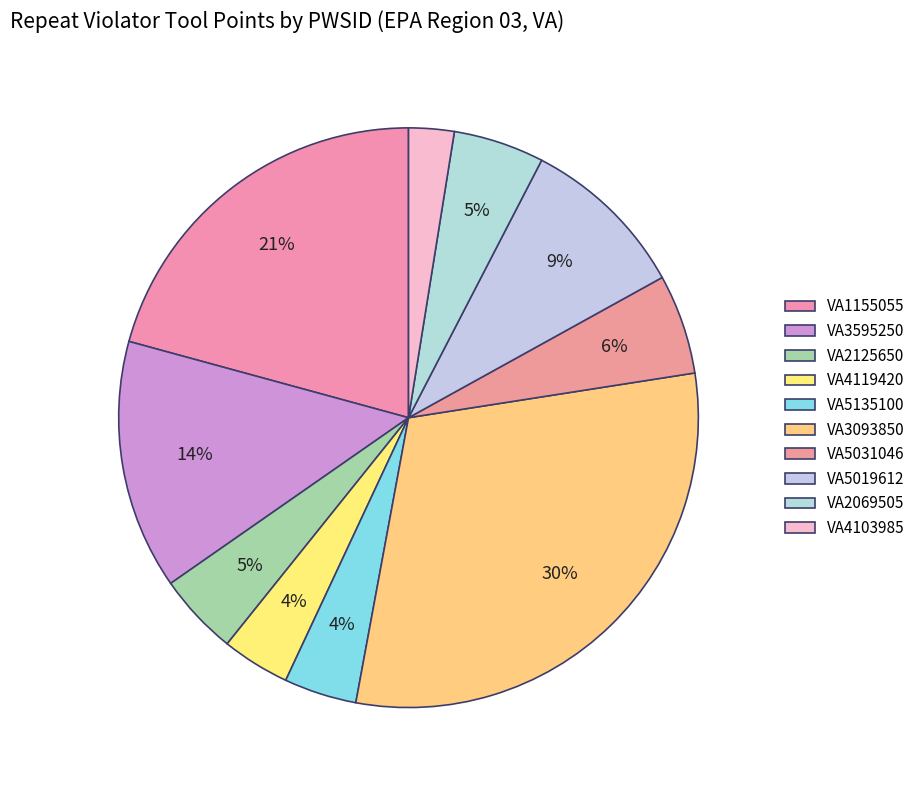

What is the largest slice in the pie chart?

VA3093850